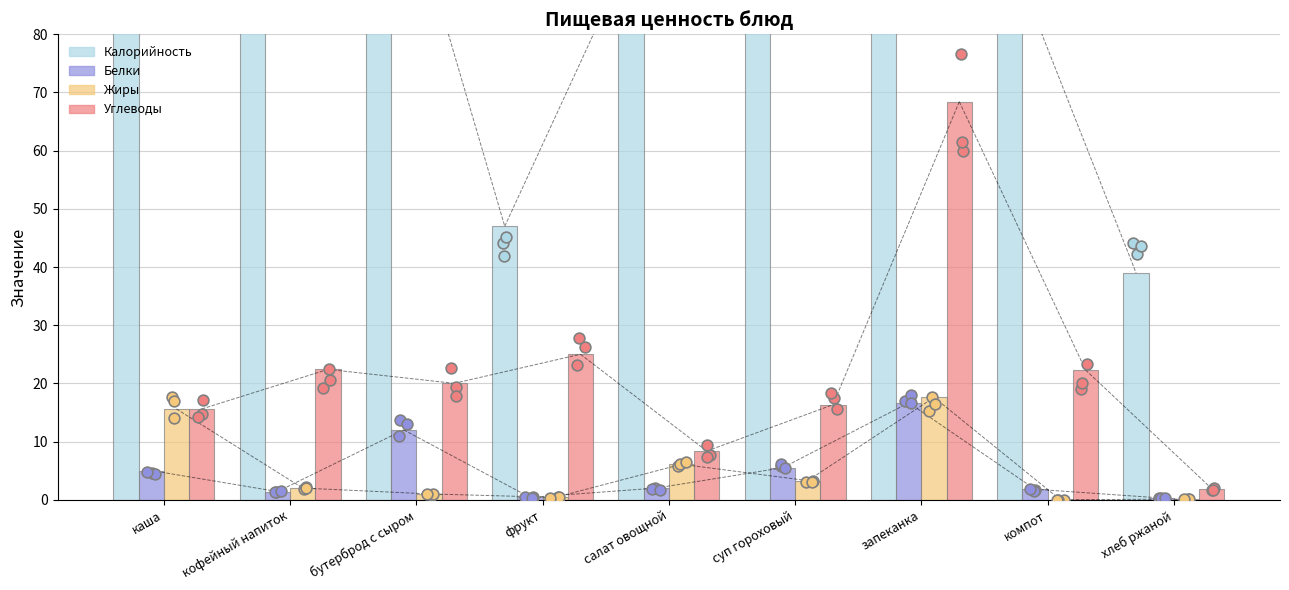

Is the value of Белки at кофейный напиток greater than the value of Углеводы at компот?

No